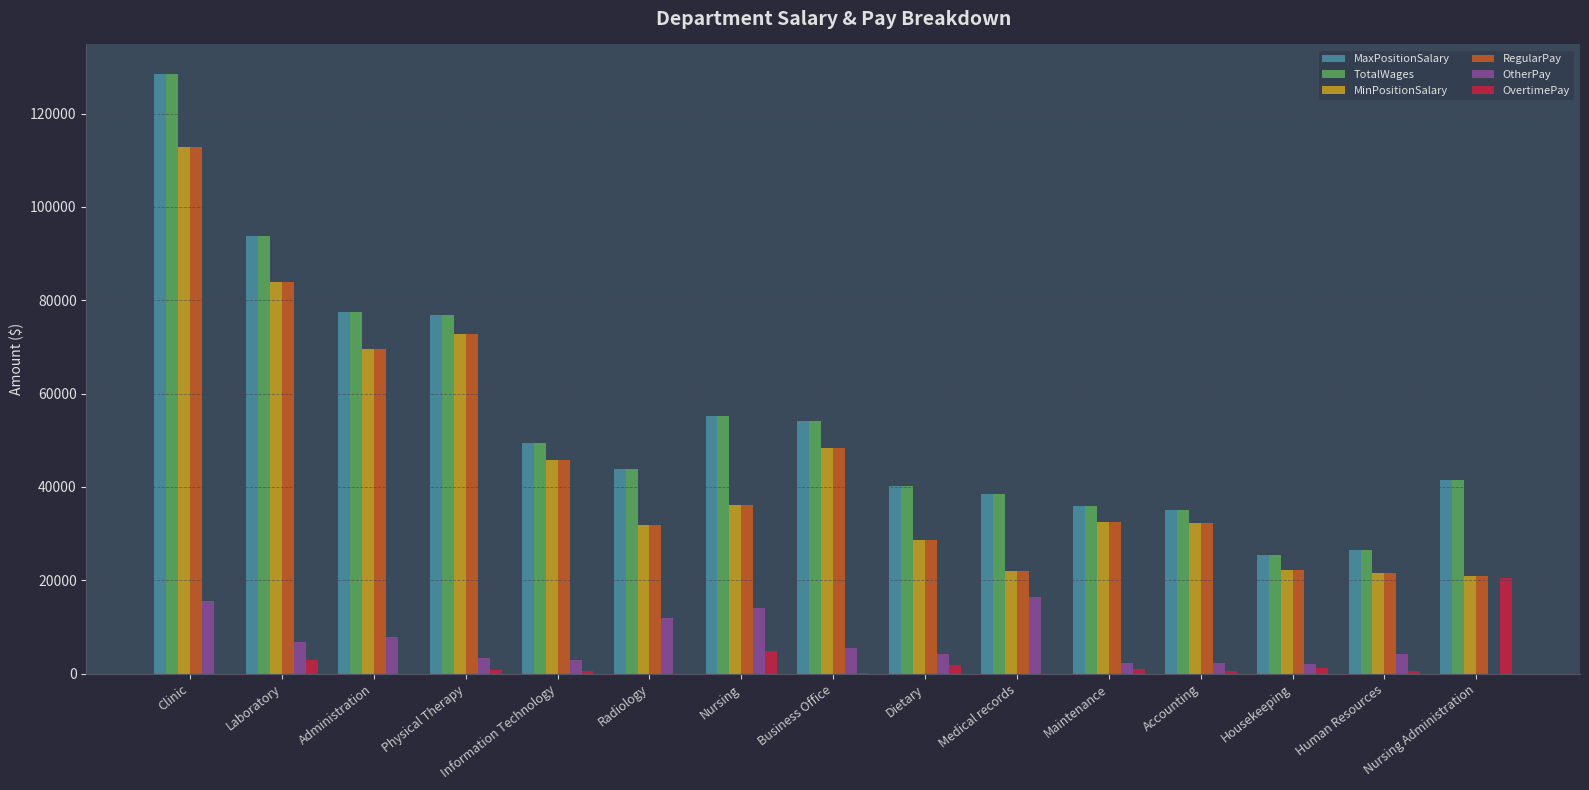

The OtherPay series shows 2901 at Information Technology. True or false?

True